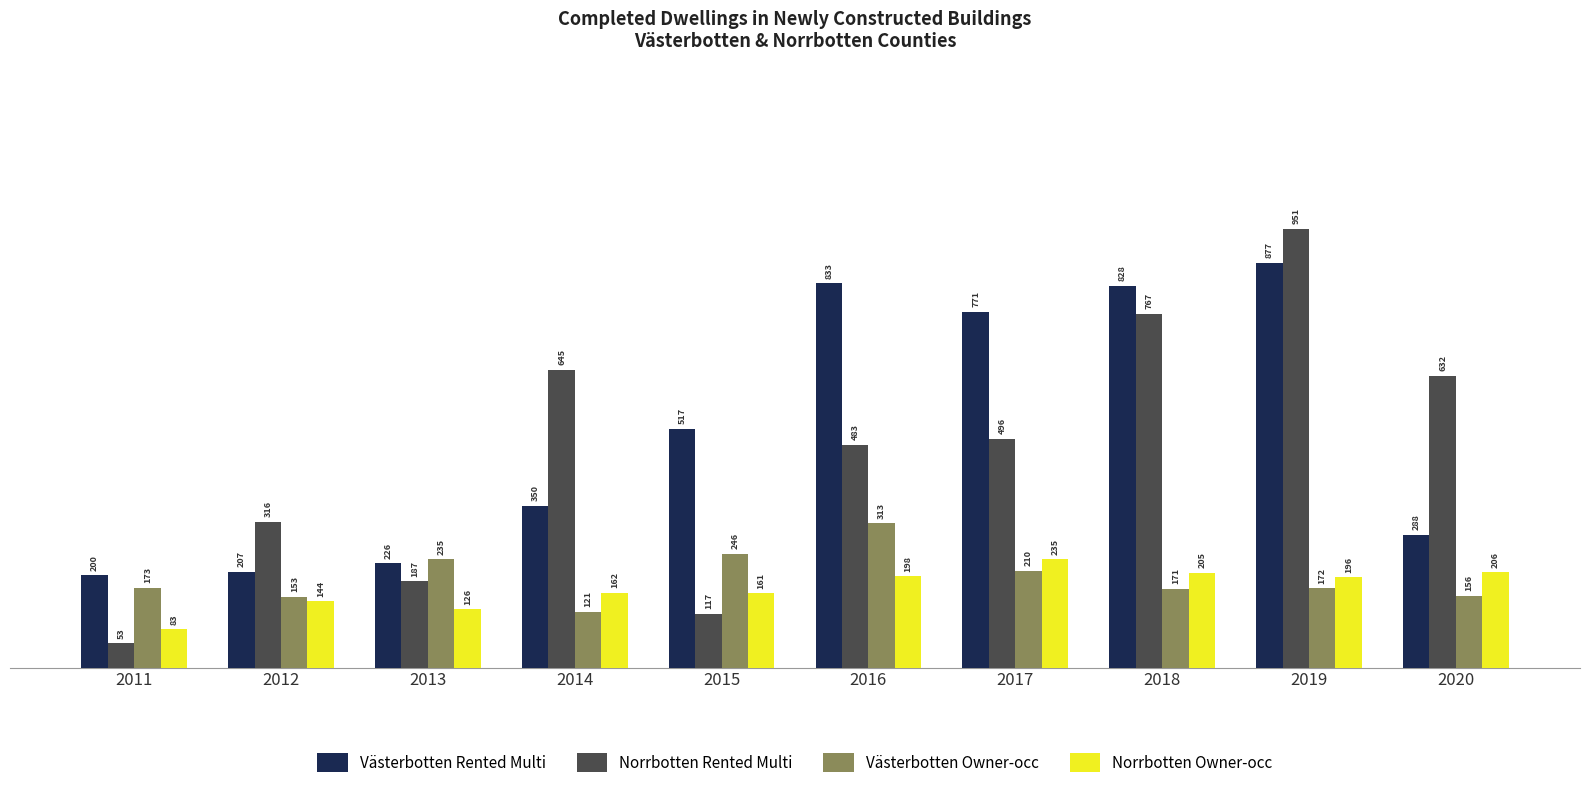

Is the value of Västerbotten Owner-occ at 2013 greater than the value of Norrbotten Owner-occ at 2020?

Yes